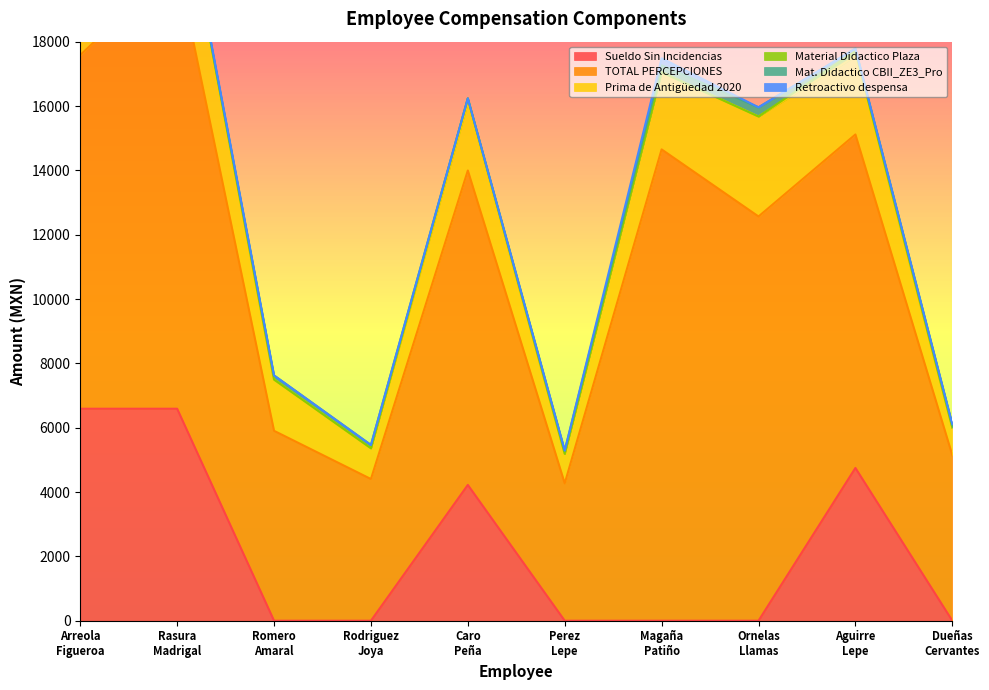

How many data points in TOTAL PERCEPCIONES are above 10366?

5